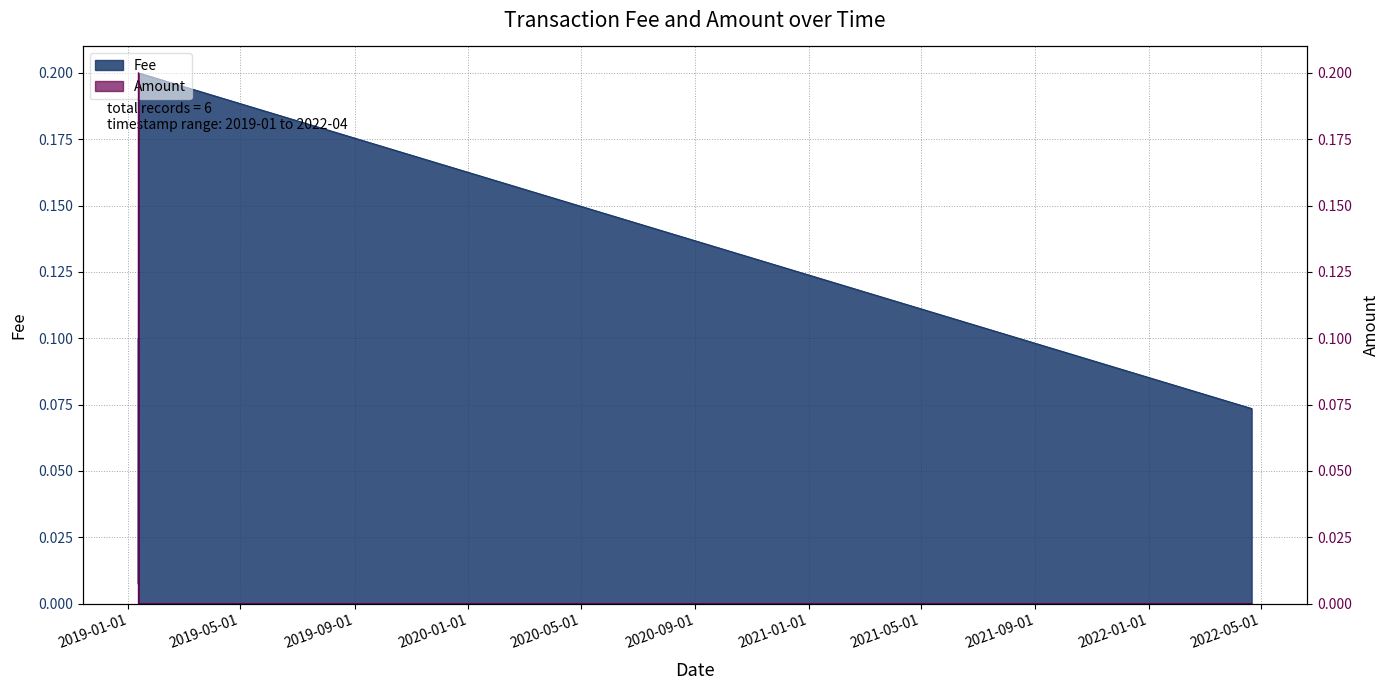

How many categories are shown in the chart?

6